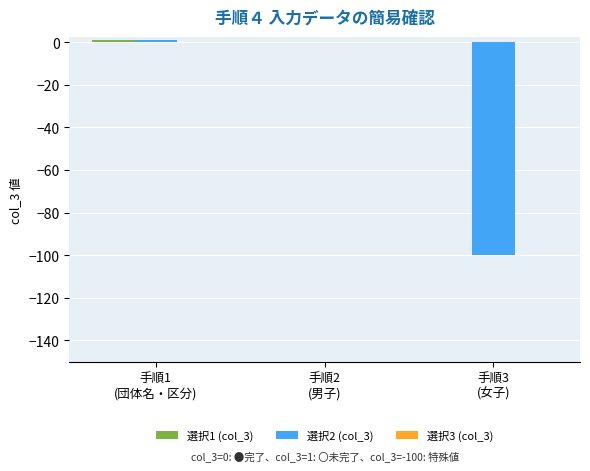

What is the sum of all 選択2 (col_3) values?

-99